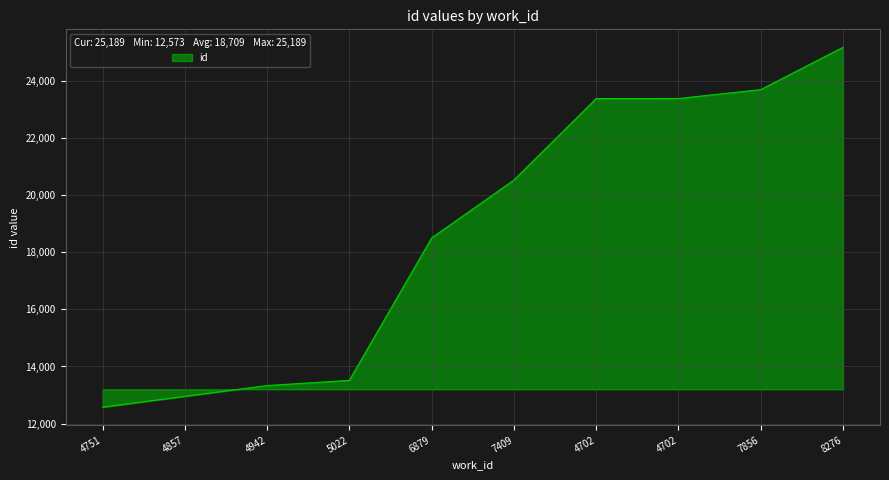

What is the change in value from 4702 to 8276?

+1794